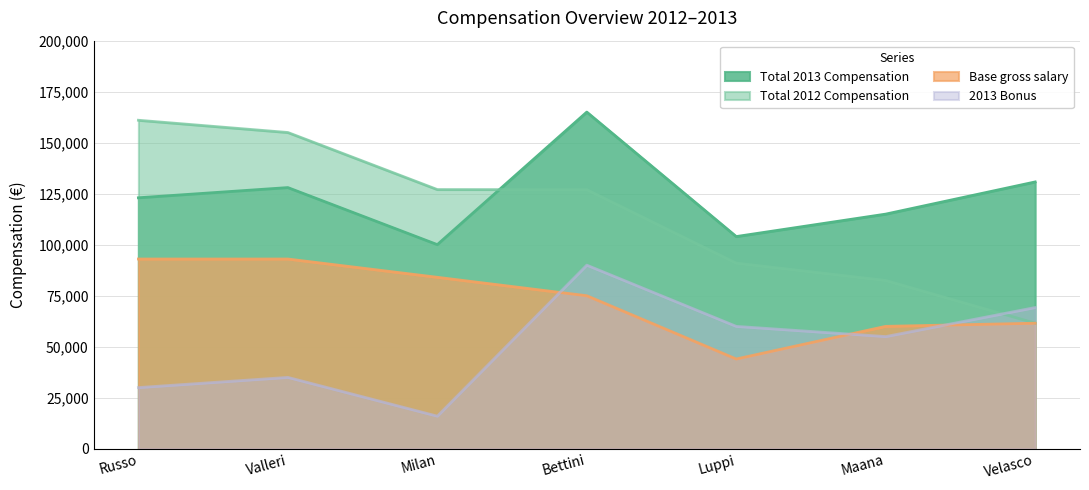

The 2013 Bonus series shows 90000.0 at Bettini. True or false?

True